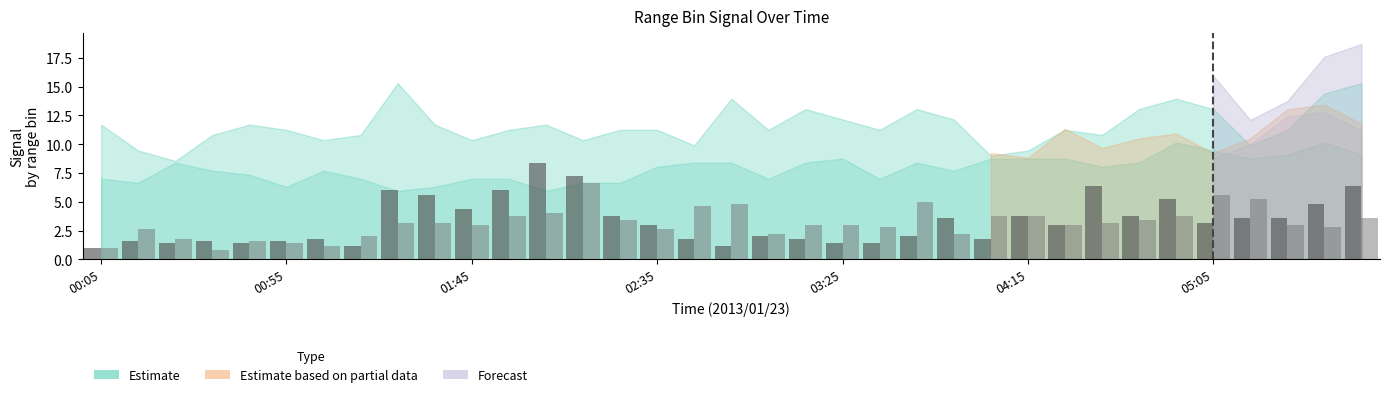

How many categories are shown in the chart?

35